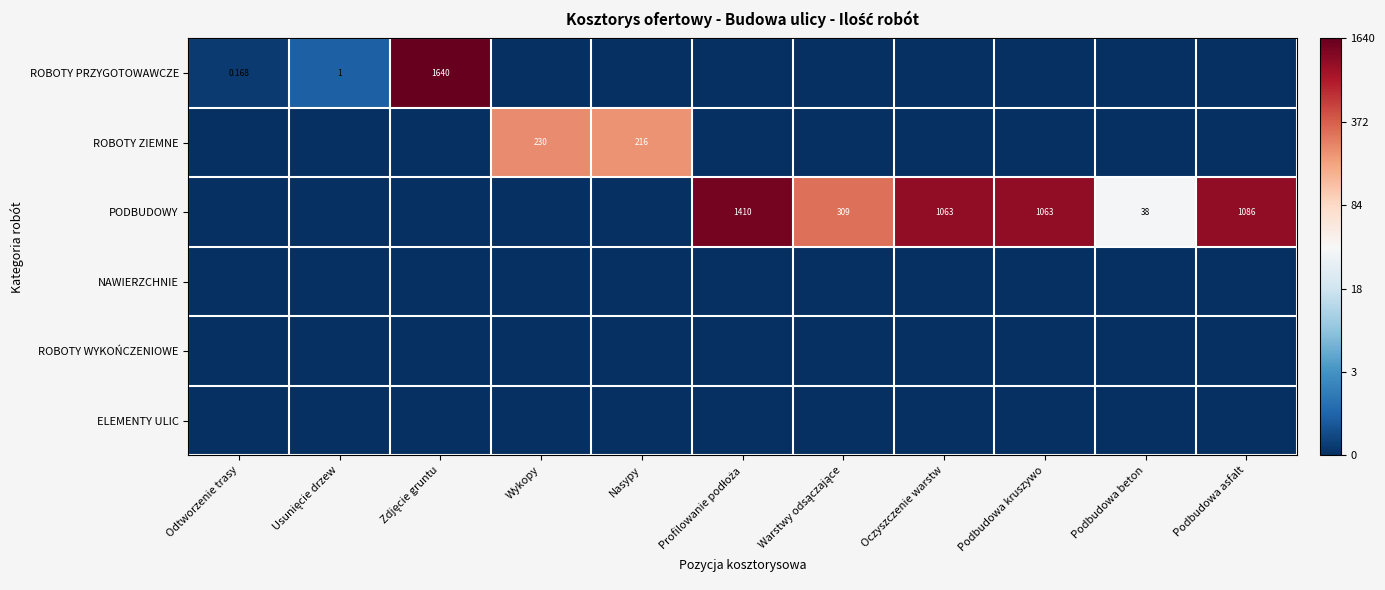

The ELEMENTY ULIC series shows 0.0 at Oczyszczenie warstw. True or false?

True